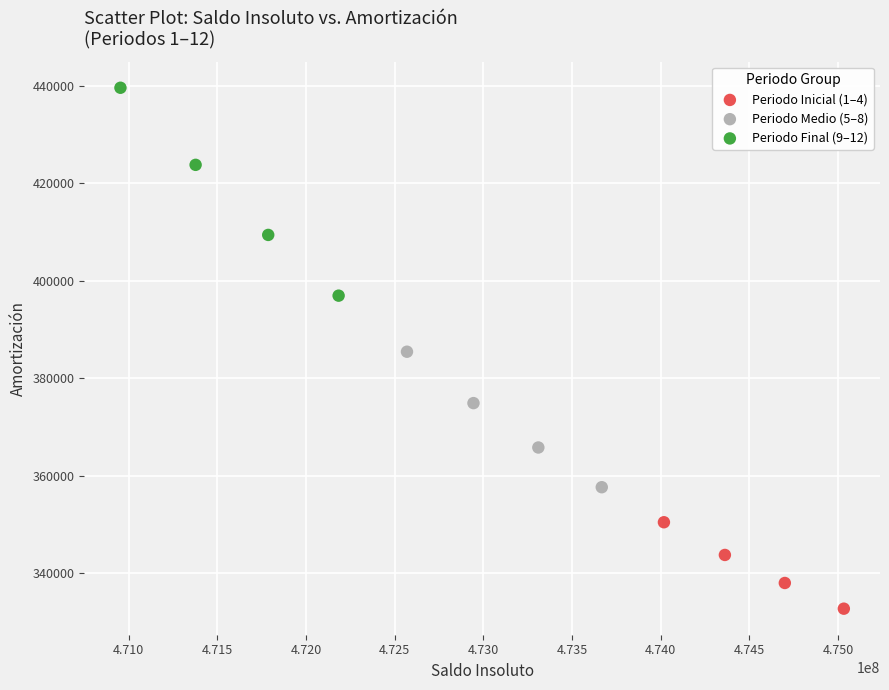

What are all the series names shown in the legend?

Periodo Inicial (1–4), Periodo Medio (5–8), Periodo Final (9–12)